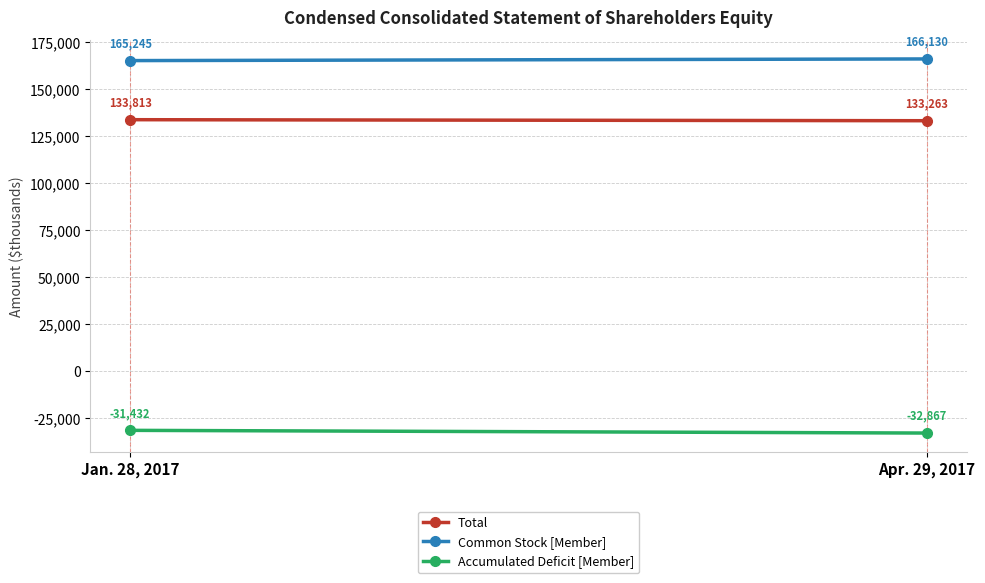

Rank the series at Jan. 28, 2017 from highest to lowest value.

Common Stock [Member], Total, Accumulated Deficit [Member]